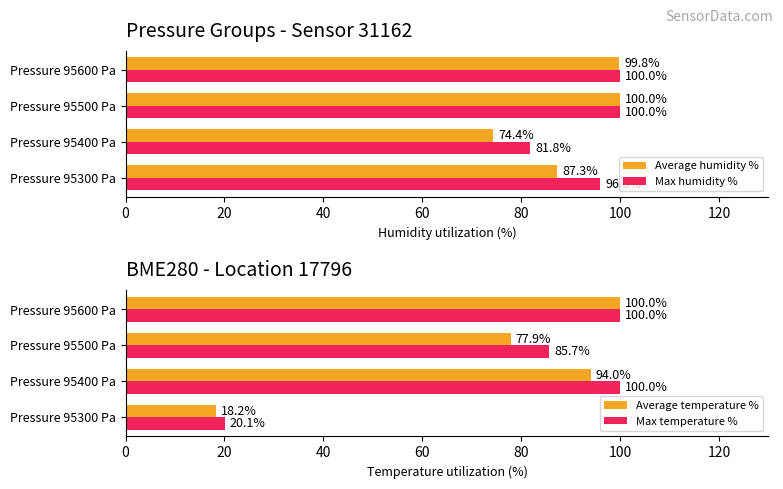

What is the average value of the Average humidity % series?

90.4